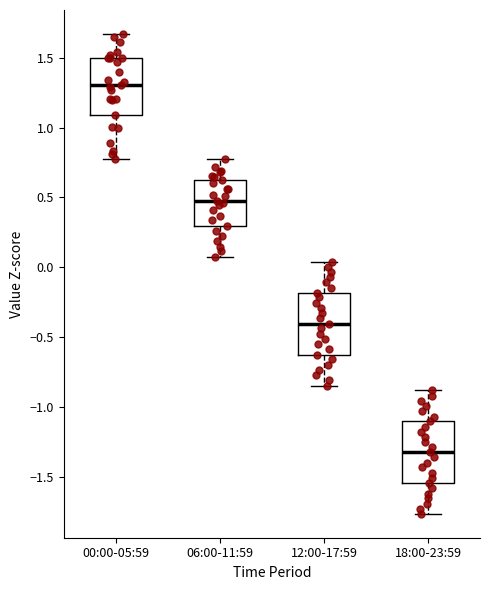

Which box's median line is the highest?

00:00-05:59